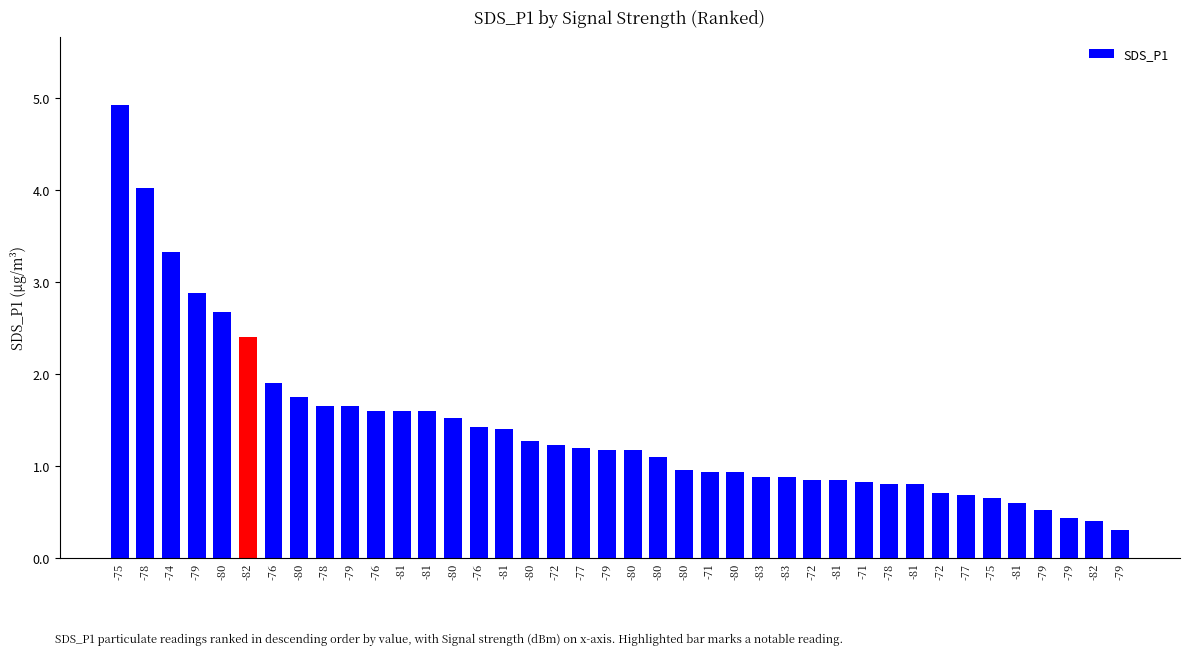

Which category has the highest value across all series?

-75